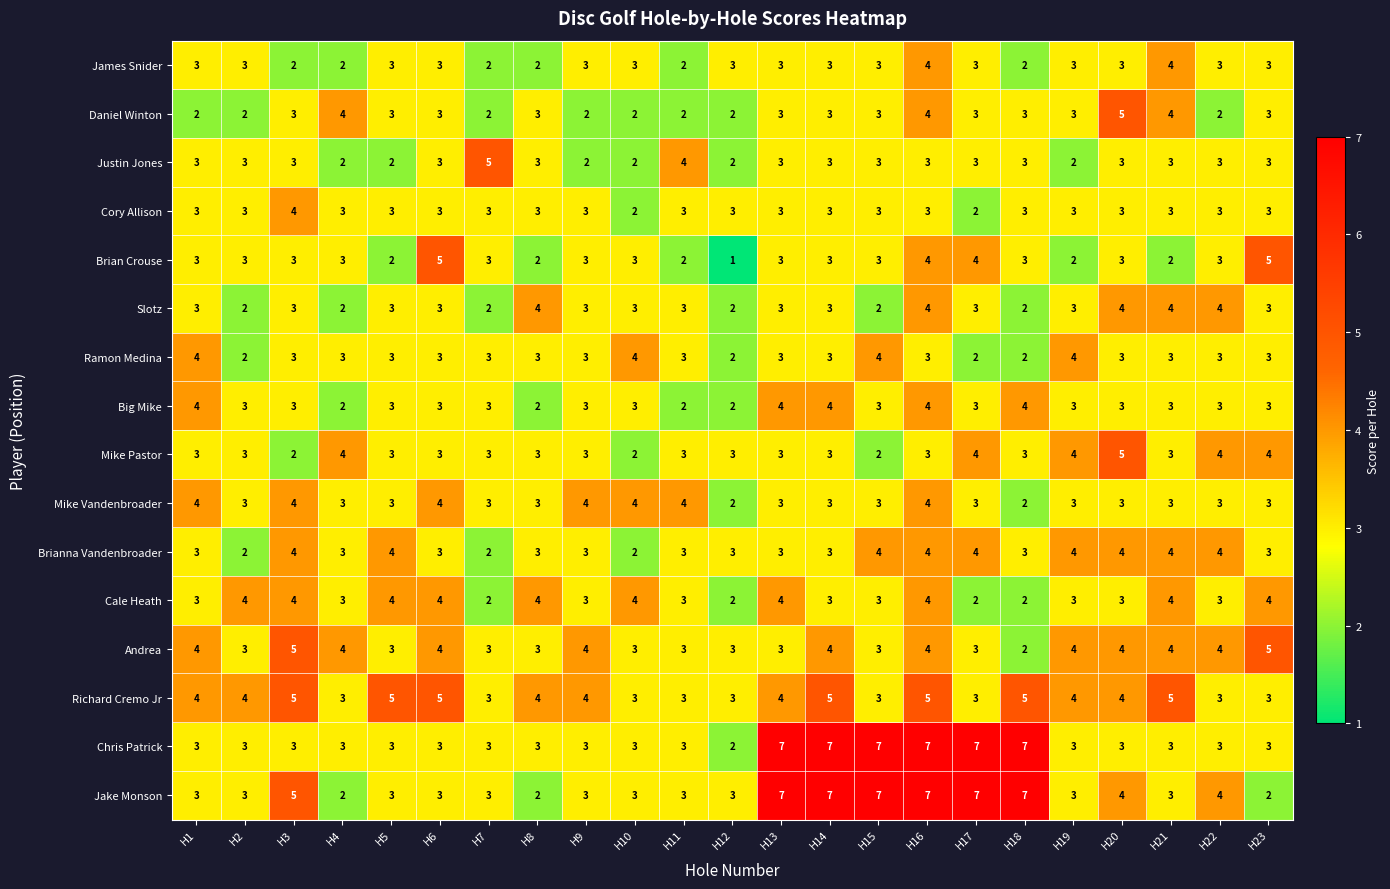

Between H3 and H20, which series saw the biggest shift?

Mike Pastor